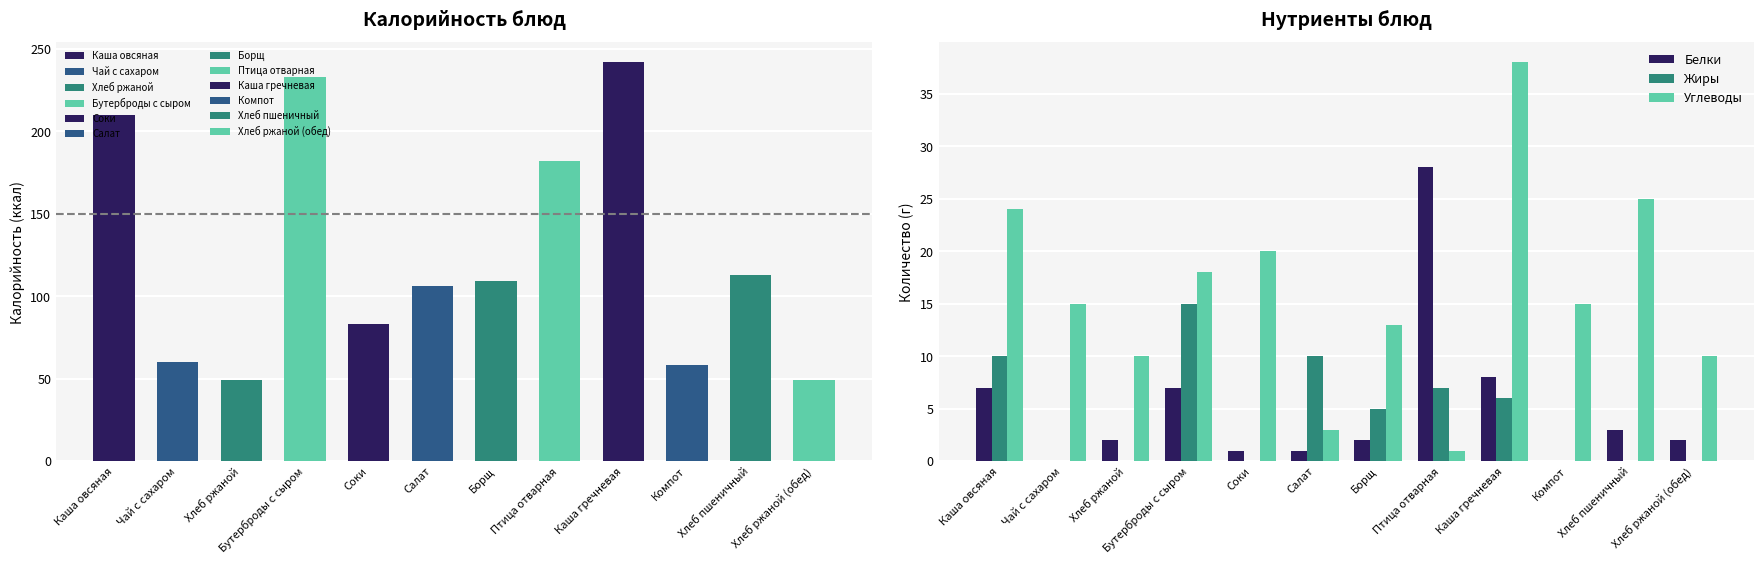

What is the approximate value of Углеводы at Каша овсяная, to the nearest 10?

20